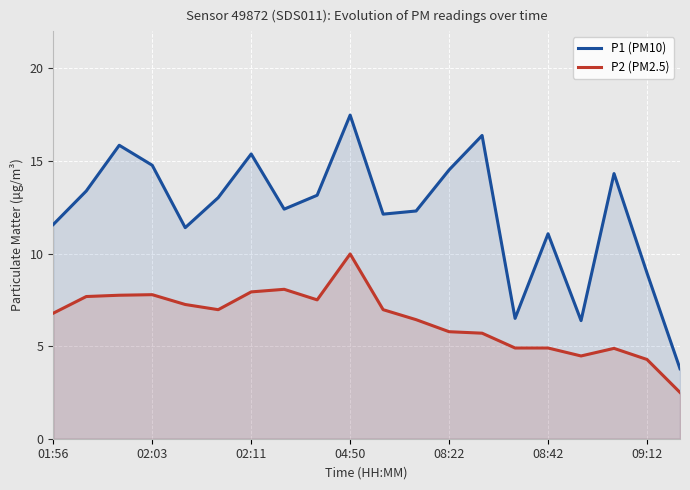

Which series has the largest total across all categories?

P1 (PM10)